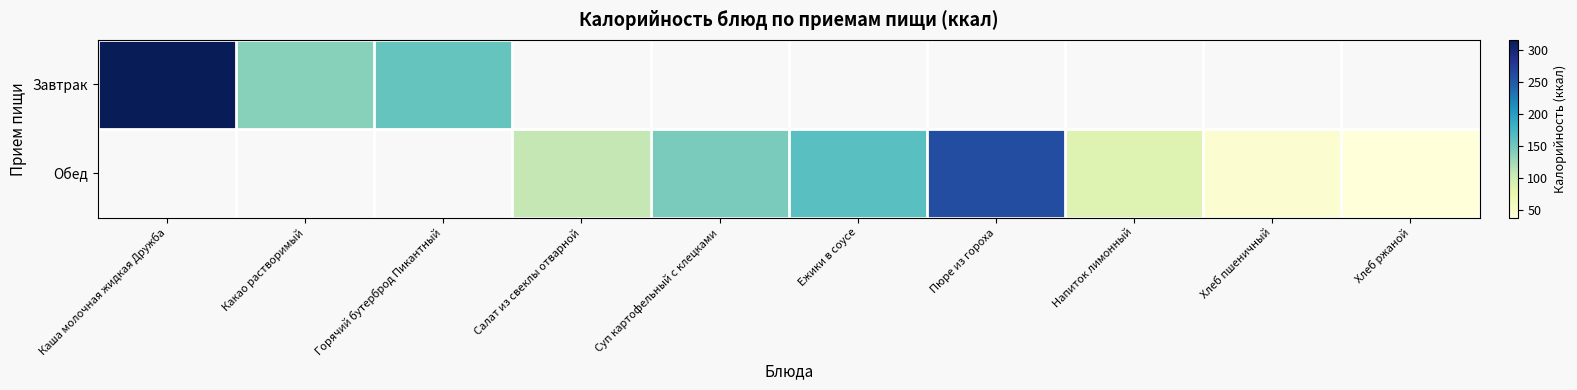

At how many categories does at least one series exceed 97?

7